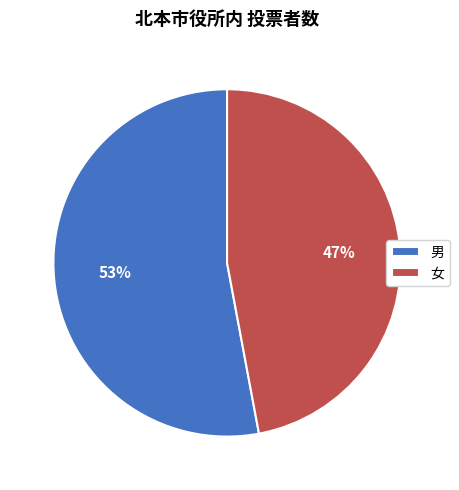

To the nearest percent, what is the difference between the largest and smallest slice percentages?

6%